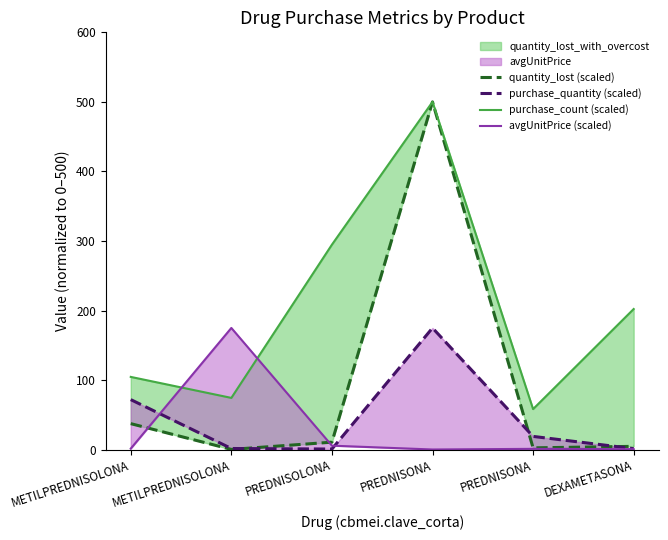

Where is the first local minimum for quantity_lost (scaled)?

METILPREDNISOLONA